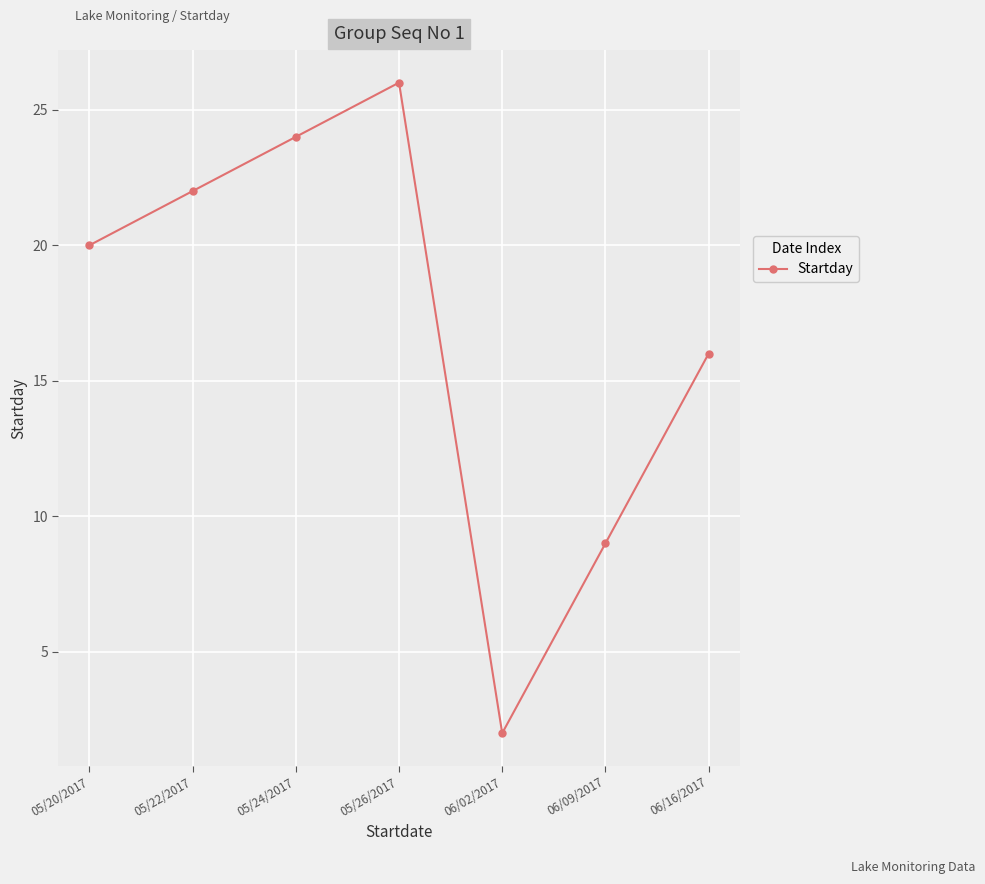

Between 06/09/2017 and 05/22/2017, which is larger?

05/22/2017